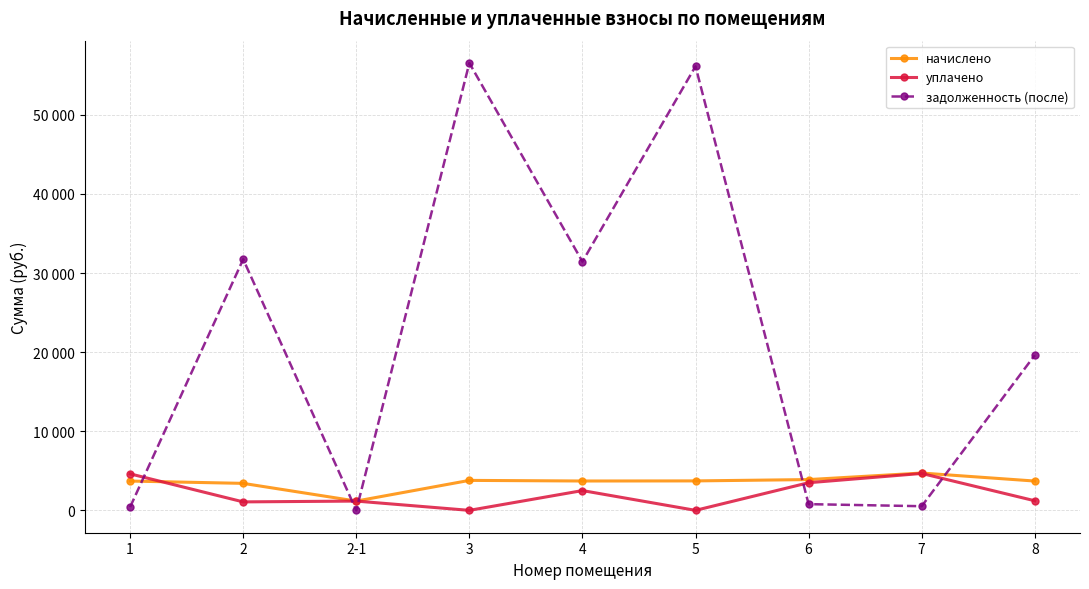

Where does the задолженность (после) series first go above 19613?

2